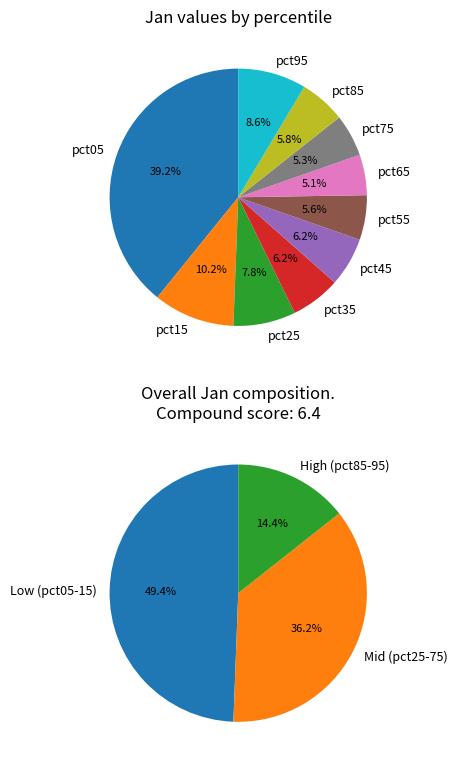

Rank the categories by value from highest to lowest.

pct05, pct15, pct95, pct25, pct35, pct45, pct85, pct55, pct75, pct65